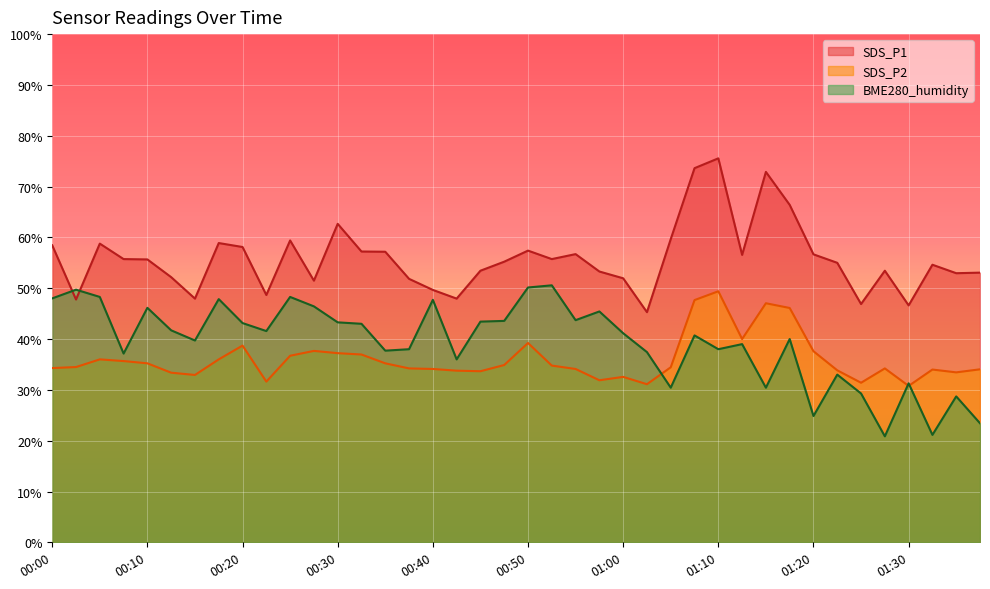

What is the label of the 35th point from the right?

00:13